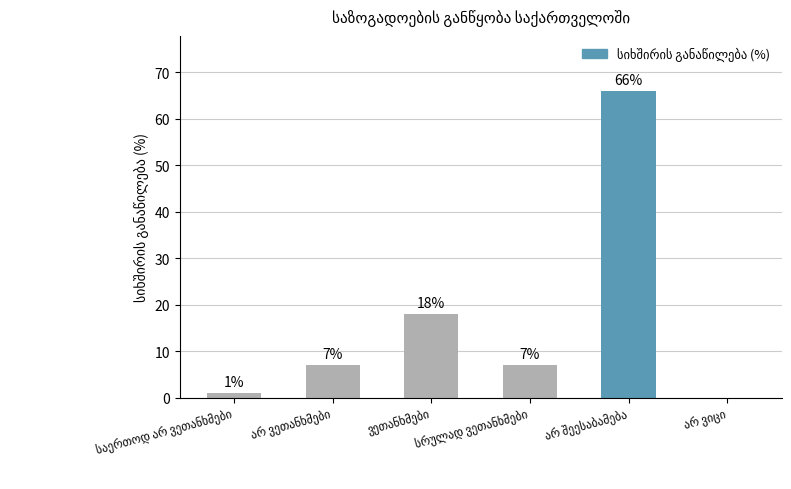

What is the greatest value displayed?

66